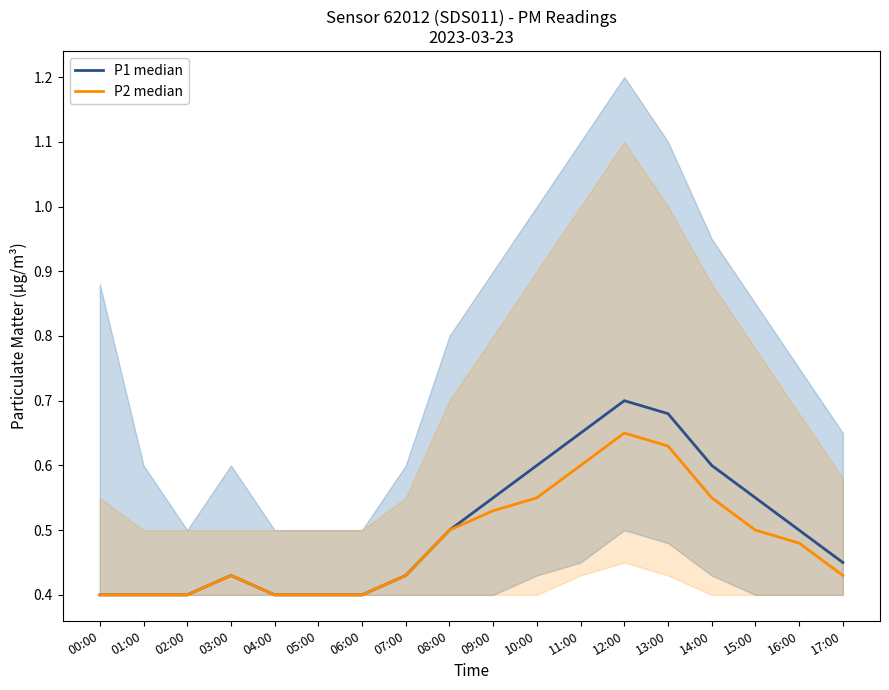

How many P2 median values are between 0 and 1?

18